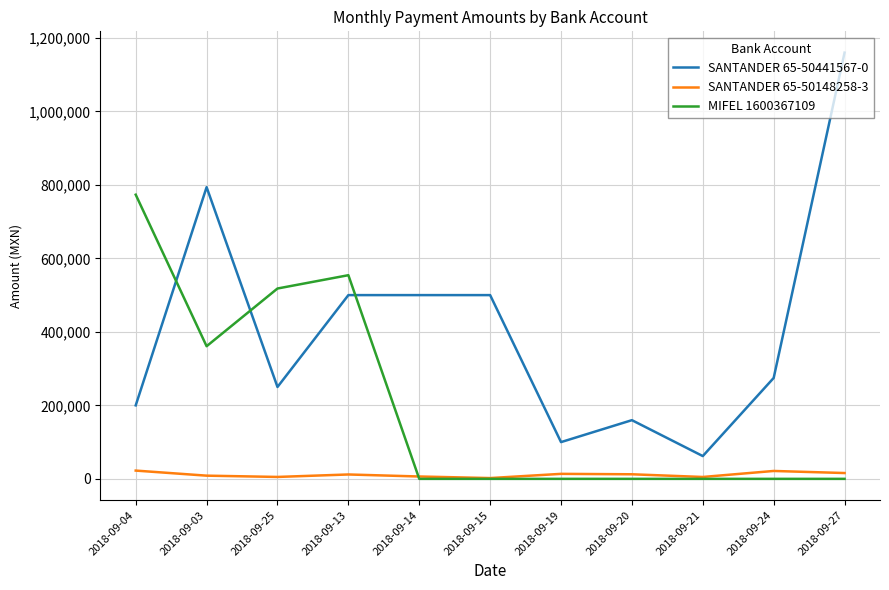

At which label does SANTANDER 65-50441567-0 reach its peak?

2018-09-27